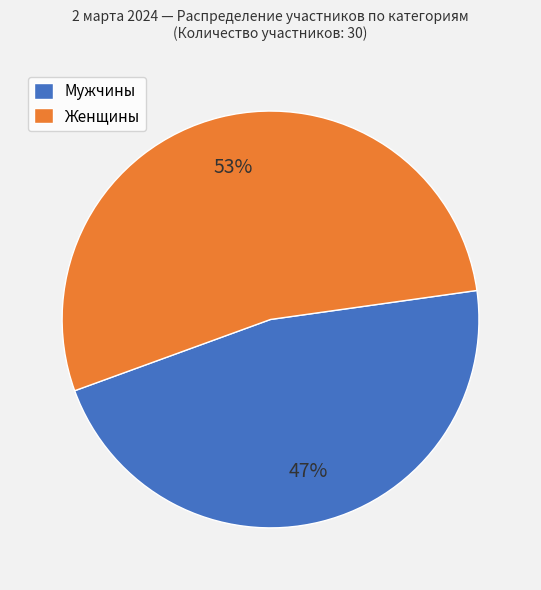

True or false: Мужчины accounts for 47% of the total.

True